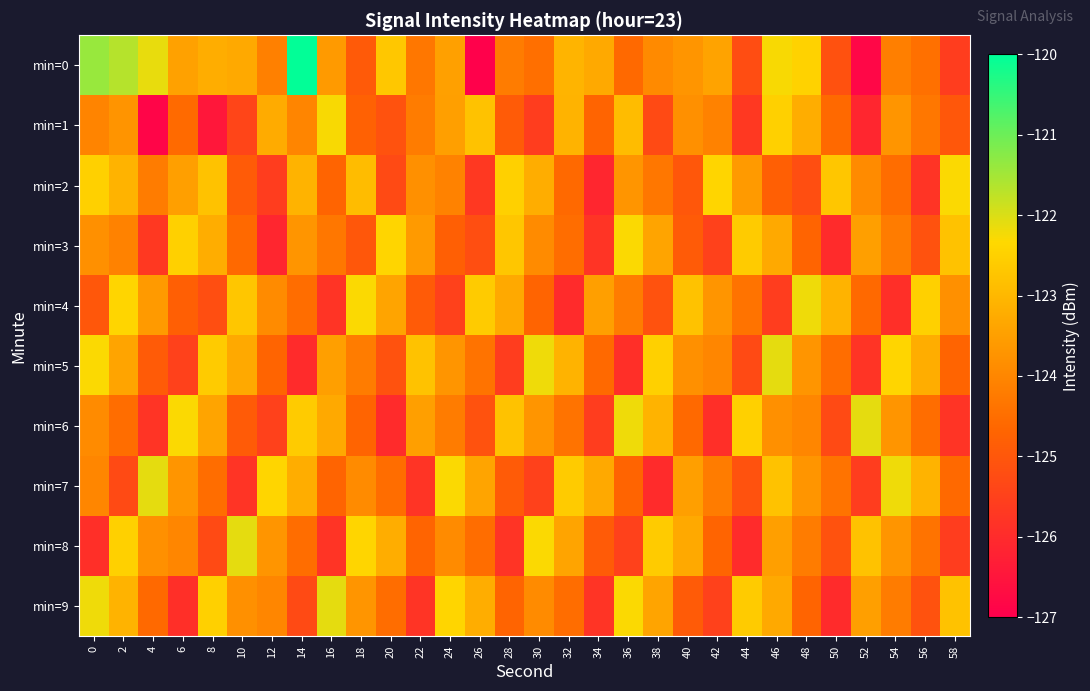

Reading left to right, list all the values displayed in this chart.

min=0: 0=-121.4	2=-121.7	4=-122.1	6=-123.5	8=-123.2	10=-123.3	12=-124.1	14=-120.0	16=-123.6	18=-124.9	20=-122.7	22=-124.3	24=-123.5	26=-127.0	28=-124.2	30=-124.5	32=-123.1	34=-123.3	36=-124.6	38=-123.9	40=-123.7	42=-123.4	44=-125.2	46=-122.3	48=-122.5	50=-125.1	52=-126.8	54=-124.1	56=-124.5	58=-125.6
min=1: 0=-124.1	2=-123.7	4=-126.9	6=-124.6	8=-126.5	10=-125.4	12=-123.3	14=-124.0	16=-122.3	18=-124.8	20=-125.1	22=-124.2	24=-123.5	26=-122.8	28=-124.9	30=-125.6	32=-123.1	34=-124.7	36=-122.9	38=-125.3	40=-123.8	42=-124.1	44=-125.7	46=-122.5	48=-123.2	50=-124.6	52=-126.1	54=-123.7	56=-124.3	58=-125.0
min=2: 0=-122.5	2=-123.1	4=-124.2	6=-123.5	8=-122.8	10=-124.9	12=-125.6	14=-123.1	16=-124.7	18=-122.9	20=-125.3	22=-123.8	24=-124.1	26=-125.7	28=-122.5	30=-123.2	32=-124.6	34=-126.1	36=-123.7	38=-124.3	40=-125.0	42=-122.4	44=-123.6	46=-124.8	48=-125.2	50=-122.7	52=-123.9	54=-124.5	56=-125.8	58=-122.3
min=3: 0=-123.8	2=-124.1	4=-125.7	6=-122.5	8=-123.2	10=-124.6	12=-126.1	14=-123.7	16=-124.3	18=-125.0	20=-122.4	22=-123.6	24=-124.8	26=-125.2	28=-122.7	30=-123.9	32=-124.5	34=-125.8	36=-122.3	38=-123.4	40=-124.9	42=-125.5	44=-122.6	46=-123.3	48=-124.7	50=-126.0	52=-123.5	54=-124.2	56=-125.1	58=-122.8
min=4: 0=-125.0	2=-122.4	4=-123.6	6=-124.8	8=-125.2	10=-122.7	12=-123.9	14=-124.5	16=-125.8	18=-122.3	20=-123.4	22=-124.9	24=-125.5	26=-122.6	28=-123.3	30=-124.7	32=-126.0	34=-123.5	36=-124.2	38=-125.1	40=-122.8	42=-123.7	44=-124.4	46=-125.6	48=-122.2	50=-123.1	52=-124.6	54=-125.9	56=-122.5	58=-123.8
min=5: 0=-122.3	2=-123.4	4=-124.9	6=-125.5	8=-122.6	10=-123.3	12=-124.7	14=-126.0	16=-123.5	18=-124.2	20=-125.1	22=-122.8	24=-123.7	26=-124.4	28=-125.6	30=-122.2	32=-123.1	34=-124.6	36=-125.9	38=-122.5	40=-123.8	42=-124.0	44=-125.3	46=-122.1	48=-123.7	50=-124.5	52=-125.8	54=-122.4	56=-123.2	58=-124.7
min=6: 0=-123.9	2=-124.5	4=-125.8	6=-122.3	8=-123.4	10=-124.9	12=-125.5	14=-122.6	16=-123.3	18=-124.7	20=-126.0	22=-123.5	24=-124.2	26=-125.1	28=-122.8	30=-123.7	32=-124.4	34=-125.6	36=-122.2	38=-123.1	40=-124.6	42=-125.9	44=-122.5	46=-123.8	48=-124.0	50=-125.3	52=-122.1	54=-123.7	56=-124.5	58=-125.8
min=7: 0=-124.0	2=-125.3	4=-122.1	6=-123.7	8=-124.5	10=-125.8	12=-122.4	14=-123.2	16=-124.7	18=-123.9	20=-124.5	22=-125.8	24=-122.3	26=-123.4	28=-124.9	30=-125.5	32=-122.6	34=-123.3	36=-124.7	38=-126.0	40=-123.5	42=-124.2	44=-125.1	46=-122.8	48=-123.7	50=-124.4	52=-125.6	54=-122.2	56=-123.1	58=-124.6
min=8: 0=-125.9	2=-122.5	4=-123.8	6=-124.0	8=-125.3	10=-122.1	12=-123.7	14=-124.5	16=-125.8	18=-122.4	20=-123.2	22=-124.7	24=-123.9	26=-124.5	28=-125.8	30=-122.3	32=-123.4	34=-124.9	36=-125.5	38=-122.6	40=-123.3	42=-124.7	44=-126.0	46=-123.5	48=-124.2	50=-125.1	52=-122.8	54=-123.7	56=-124.4	58=-125.6
min=9: 0=-122.2	2=-123.1	4=-124.6	6=-125.9	8=-122.5	10=-123.8	12=-124.0	14=-125.3	16=-122.1	18=-123.7	20=-124.5	22=-125.8	24=-122.4	26=-123.2	28=-124.7	30=-123.9	32=-124.5	34=-125.8	36=-122.3	38=-123.4	40=-124.9	42=-125.5	44=-122.6	46=-123.3	48=-124.7	50=-126.0	52=-123.5	54=-124.2	56=-125.1	58=-122.8